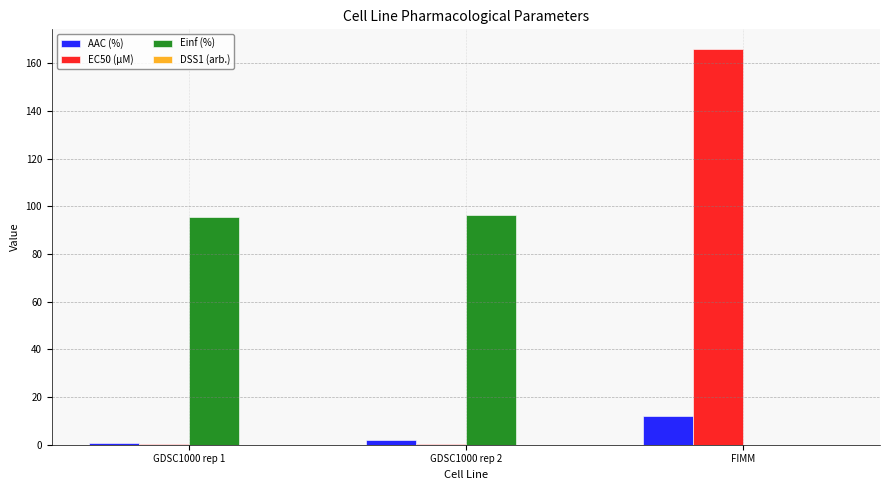

What value does the AAC (%) series have at GDSC1000 rep 1?

0.8